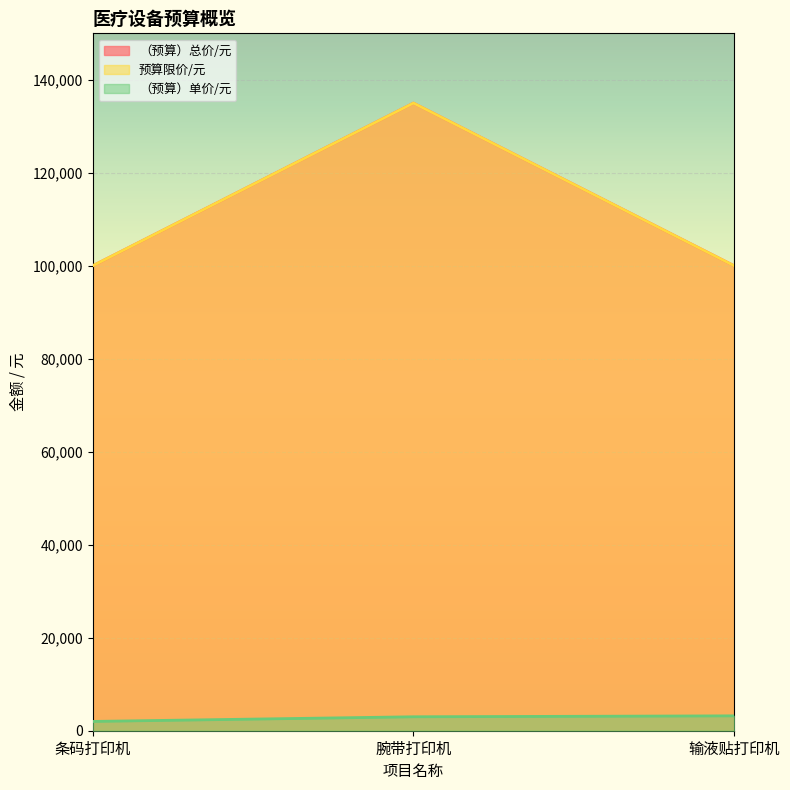

The value of （预算）总价/元 at 腕带打印机 is 180894. True or false?

False